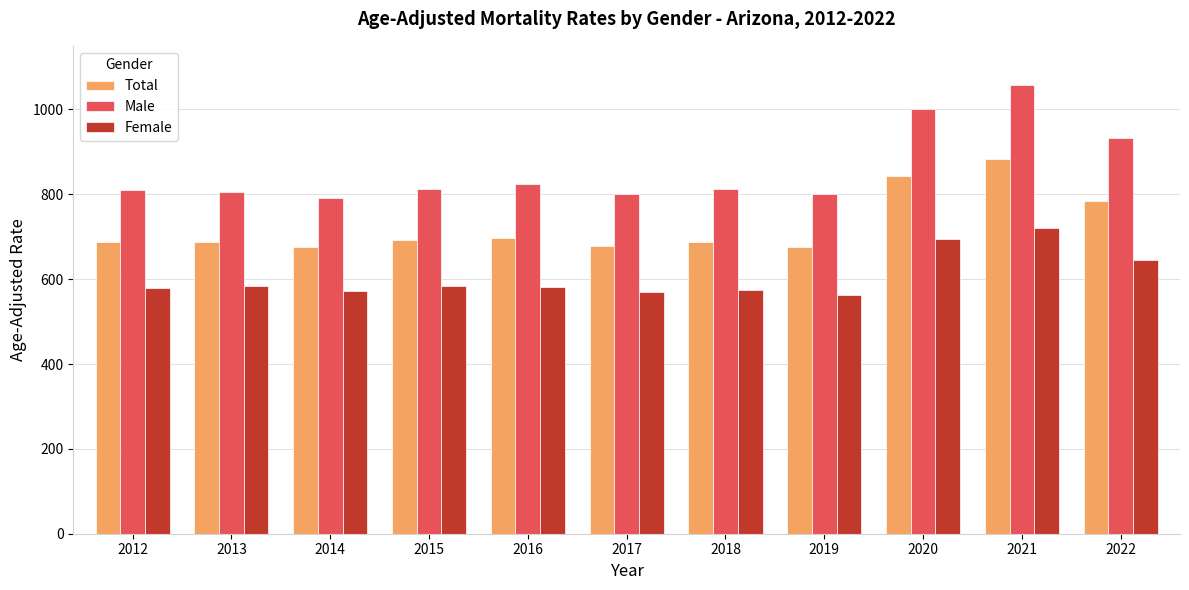

True or false: Female has a value of 299.2 at 2021.

False